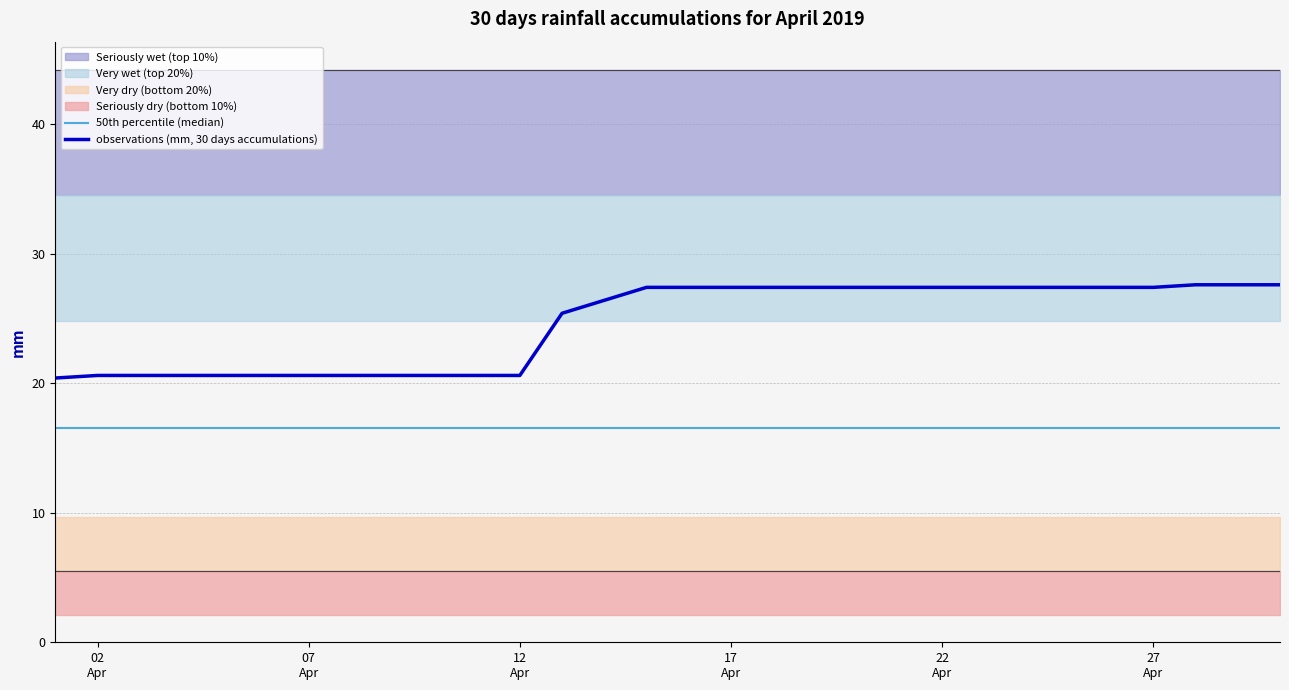

What is the lowest value of the observations (mm, 30 days accumulations) series?

20.4